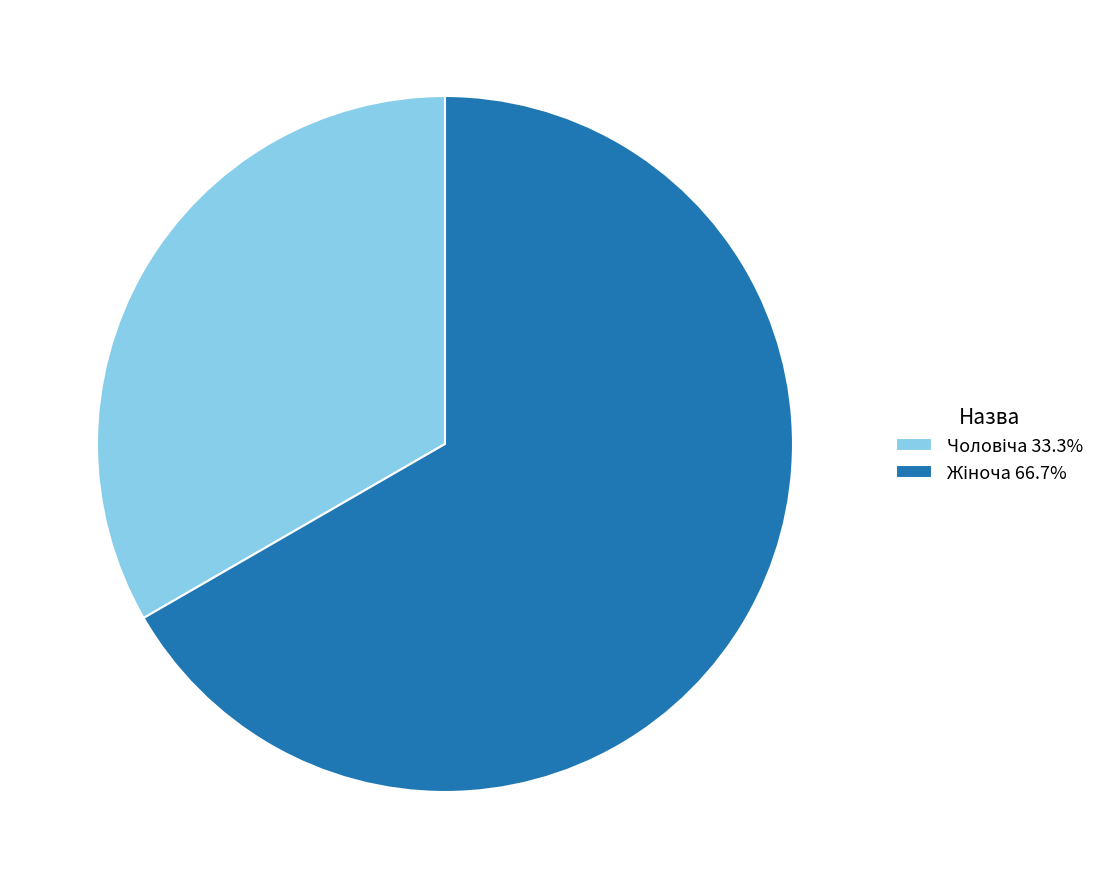

Is there any slice that represents more than half of the pie?

Yes